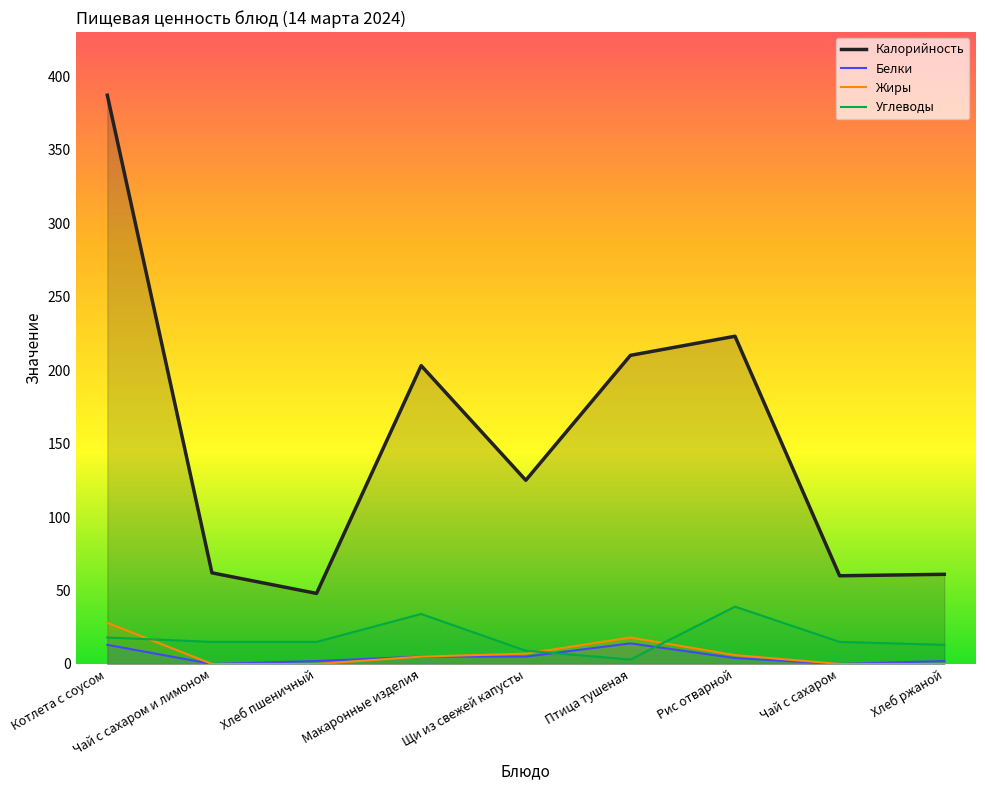

What is the lowest value of the Калорийность series?

48